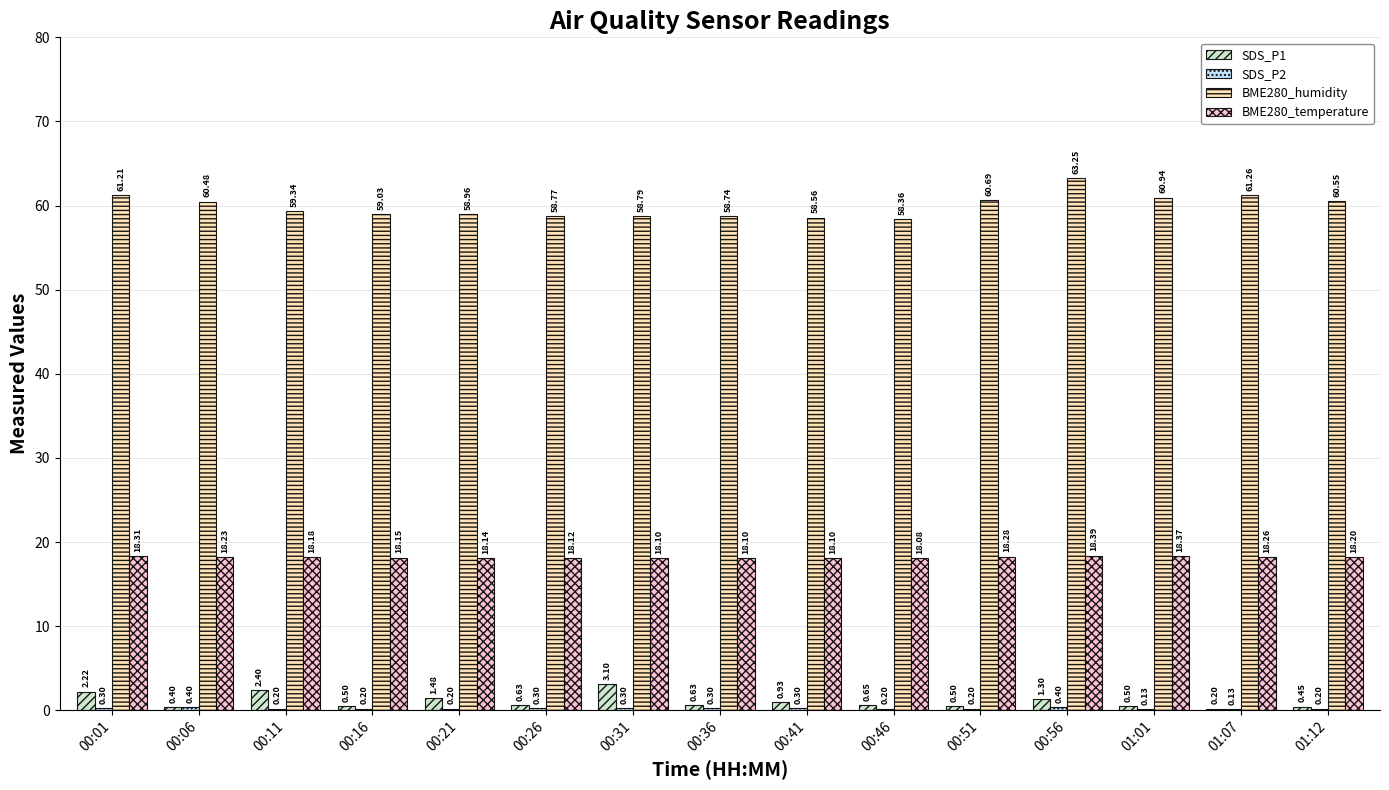

At which category is the sum across all series the highest?

00:56